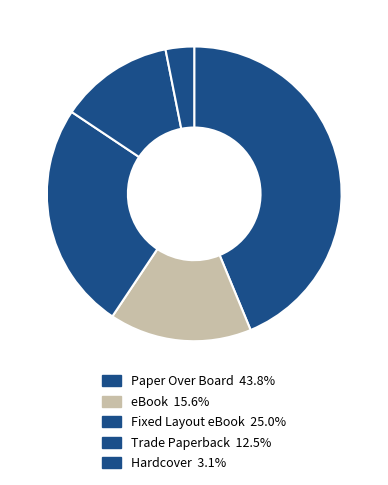

Between Hardcover and Fixed Layout eBook, which is larger?

Fixed Layout eBook